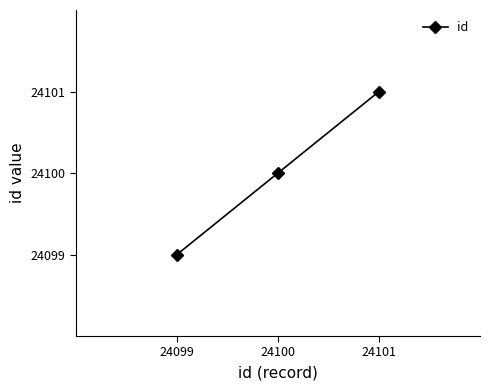

Reading left to right, what are all the values shown in this chart?

24099=24099	24100=24100	24101=24101